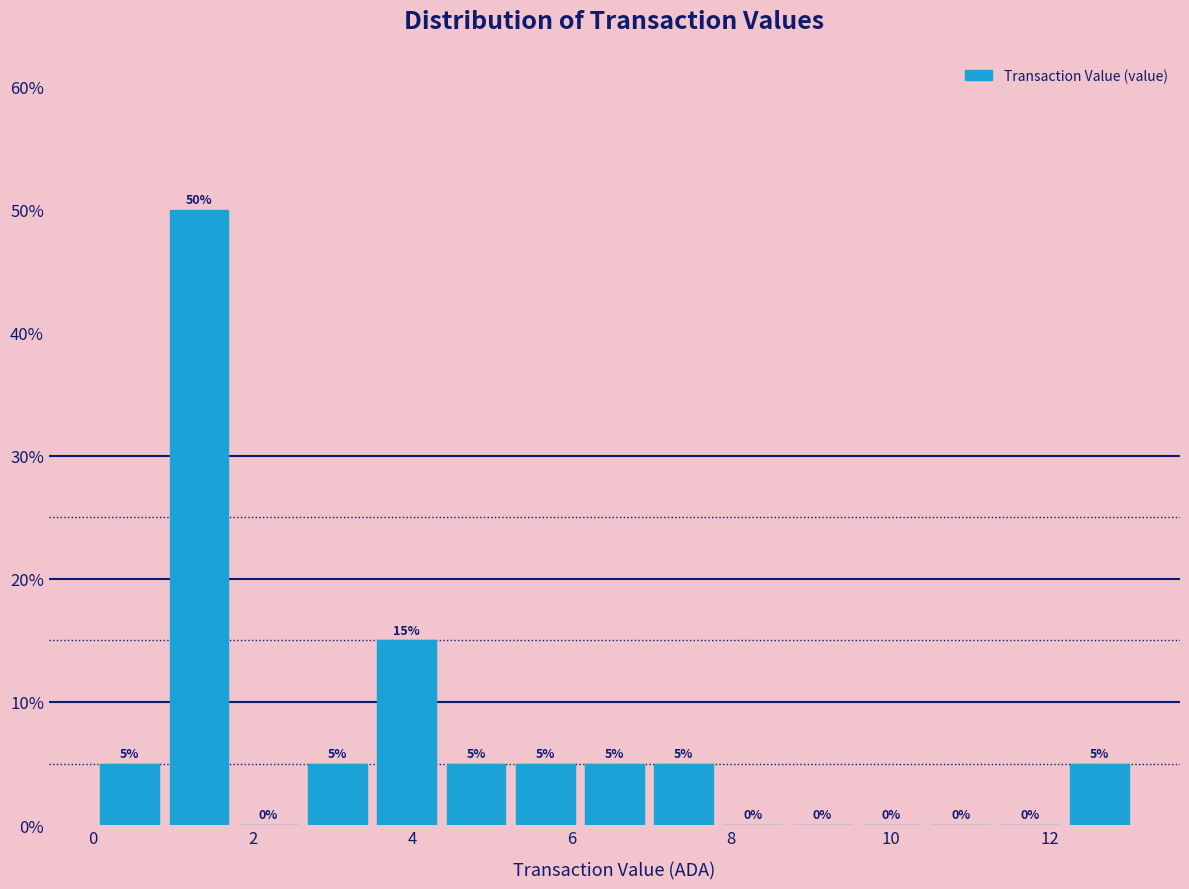

Reading left to right, transcribe this chart: for each bar, give the range it covers on the x-axis and its height. The bar edges are not printed on the chart, so give them approximately, as read against the axis.

0.0 to 0.8: 5
0.8 to 1.8: 50
1.8 to 2.6: 0
2.6 to 3.4: 5
3.4 to 4.4: 15
4.4 to 5.2: 5
5.2 to 6.2: 5
6.2 to 7.0: 5
7.0 to 7.8: 5
7.8 to 8.8: 0
8.8 to 9.6: 0
9.6 to 10.4: 0
10.4 to 11.4: 0
11.4 to 12.2: 0
12.2 to 13.0: 5